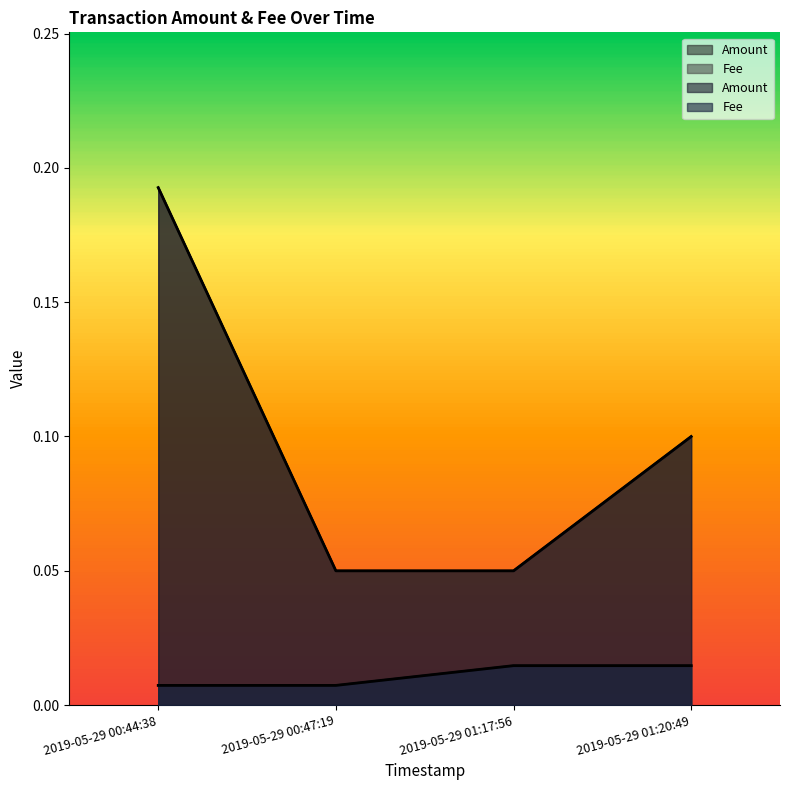

True or false: Fee has more than 1 points higher than both neighbors.

False